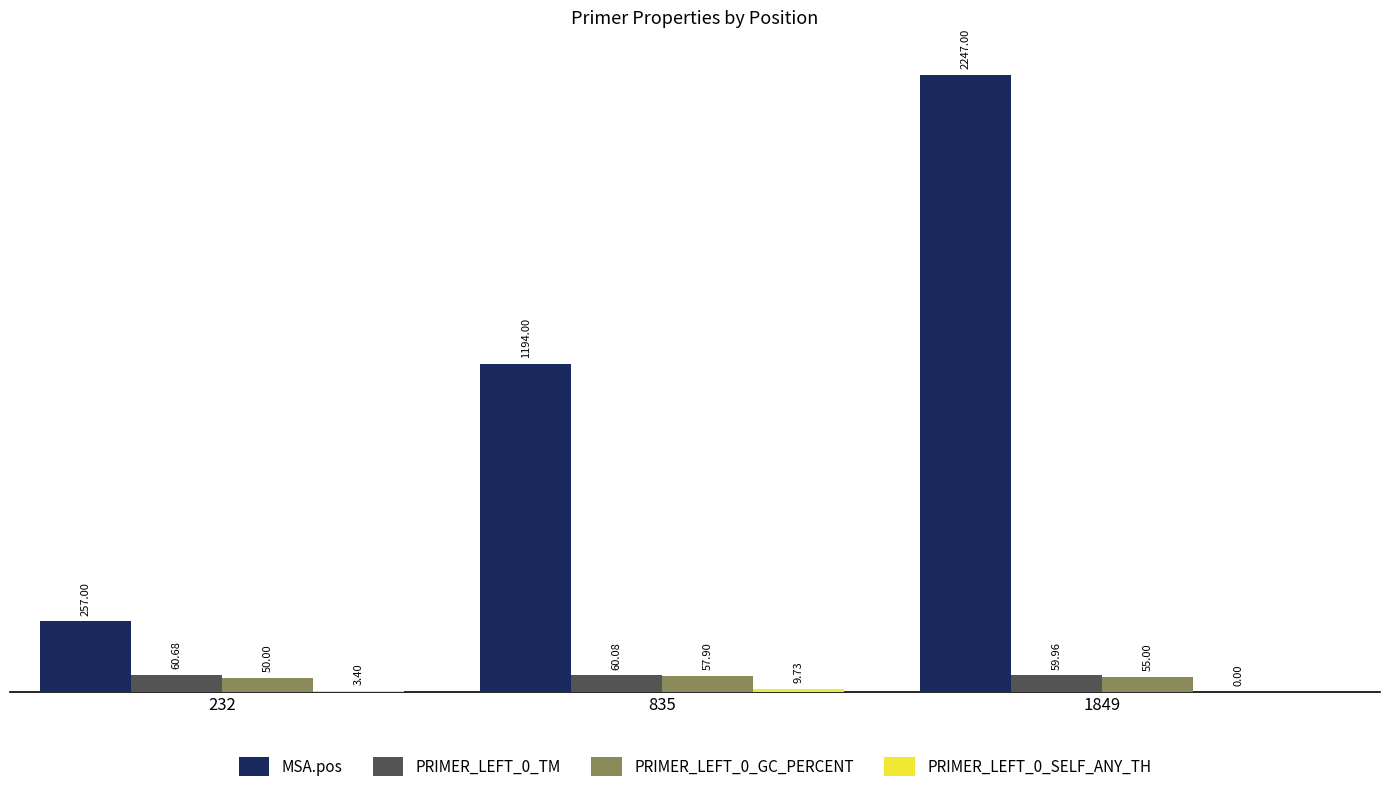

How many groups of bars are there?

3